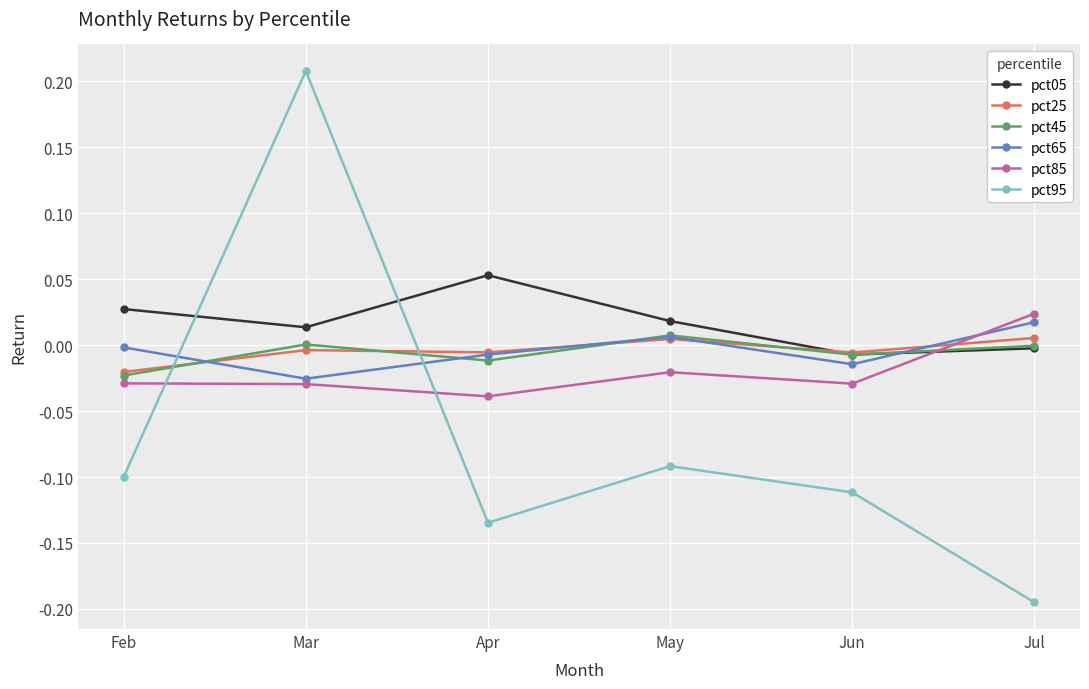

Is the value of pct95 at Apr greater than the value of pct45 at Jun?

No